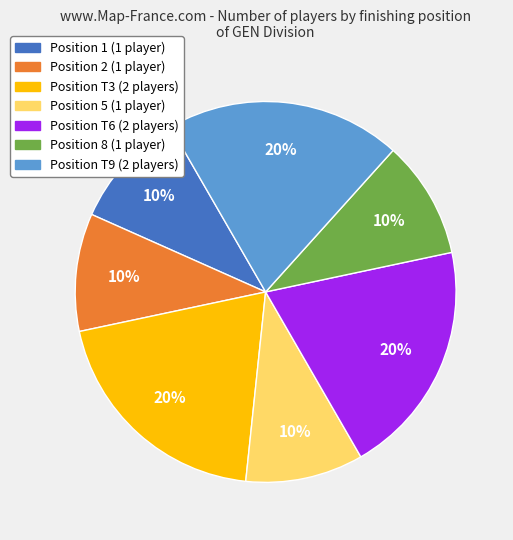

To the nearest percent, what is the average slice percentage?

14%